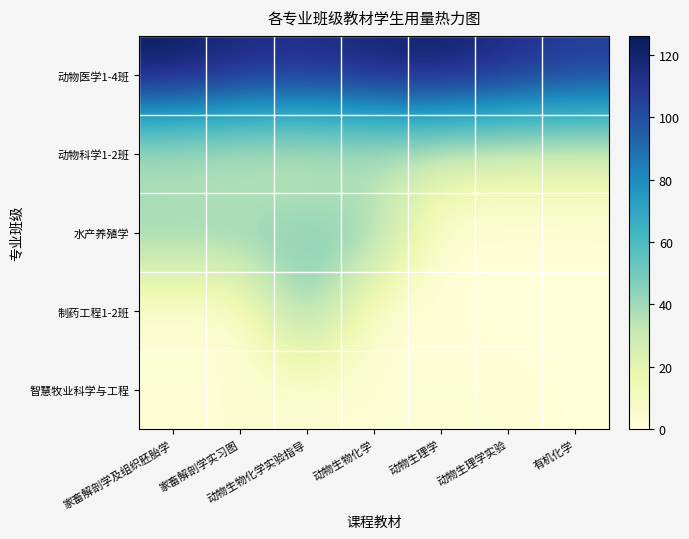

Reading left to right, extract all data points from this chart.

动物医学1-4班: 家畜解剖学及组织胚胎学=126	家畜解剖学实习图=118	动物生物化学实验指导=115	动物生物化学=121	动物生理学=124	动物生理学实验=116	有机化学=109
动物科学1-2班: 家畜解剖学及组织胚胎学=26	家畜解剖学实习图=24	动物生物化学实验指导=23	动物生物化学=26	动物生理学=26	动物生理学实验=23	有机化学=24
水产养殖学: 家畜解剖学及组织胚胎学=48	家畜解剖学实习图=48	动物生物化学实验指导=48	动物生物化学=49	动物生理学=0	动物生理学实验=0	有机化学=0
制药工程1-2班: 家畜解剖学及组织胚胎学=0	家畜解剖学实习图=0	动物生物化学实验指导=51	动物生物化学=0	动物生理学=0	动物生理学实验=0	有机化学=0
智慧牧业科学与工程: 家畜解剖学及组织胚胎学=3	家畜解剖学实习图=3	动物生物化学实验指导=2	动物生物化学=2	动物生理学=3	动物生理学实验=2	有机化学=0